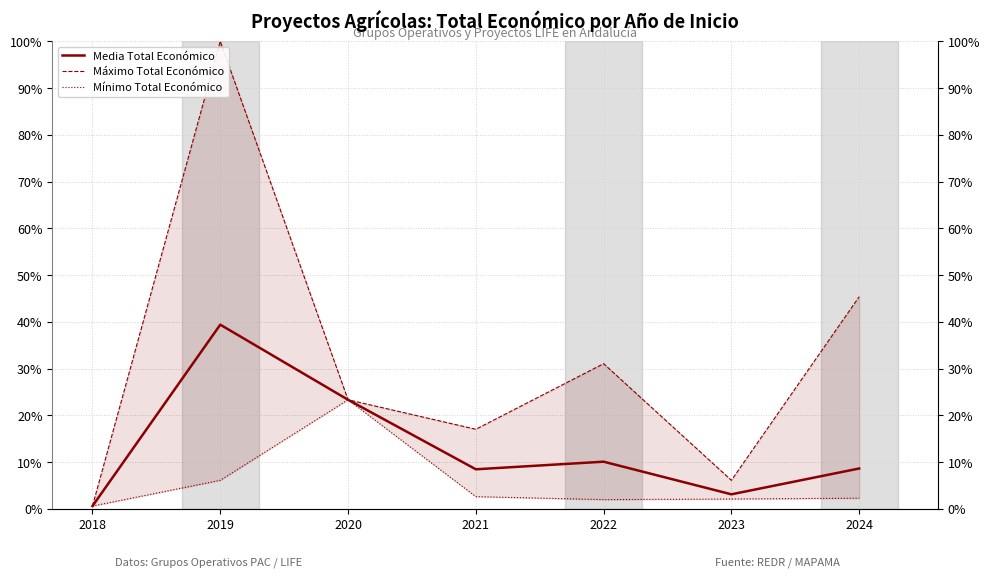

List the series in order of their overall mean, highest first.

Máximo Total Económico, Media Total Económico, Mínimo Total Económico